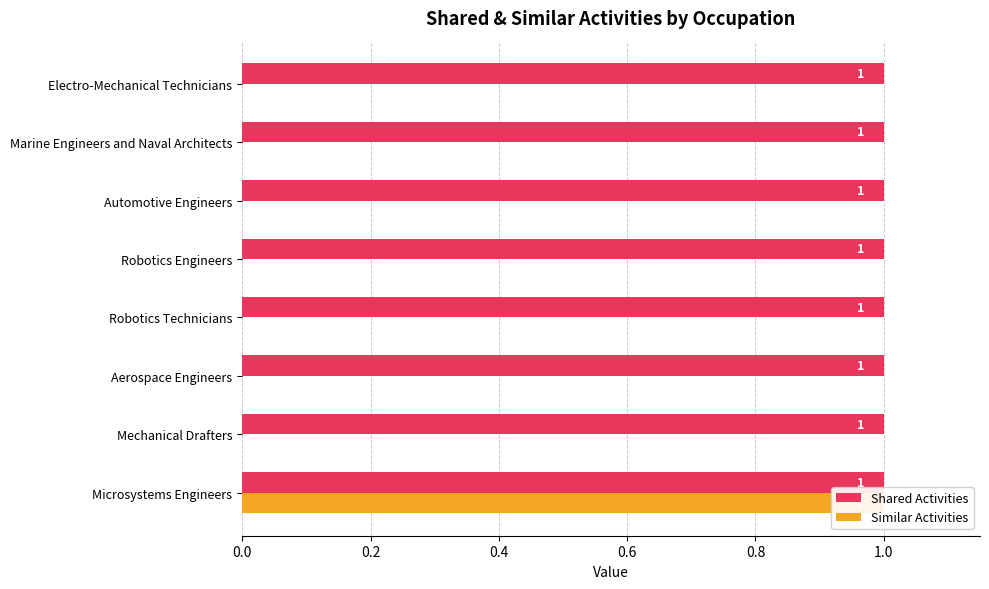

Rank the series by their average value, from highest to lowest.

Shared Activities, Similar Activities